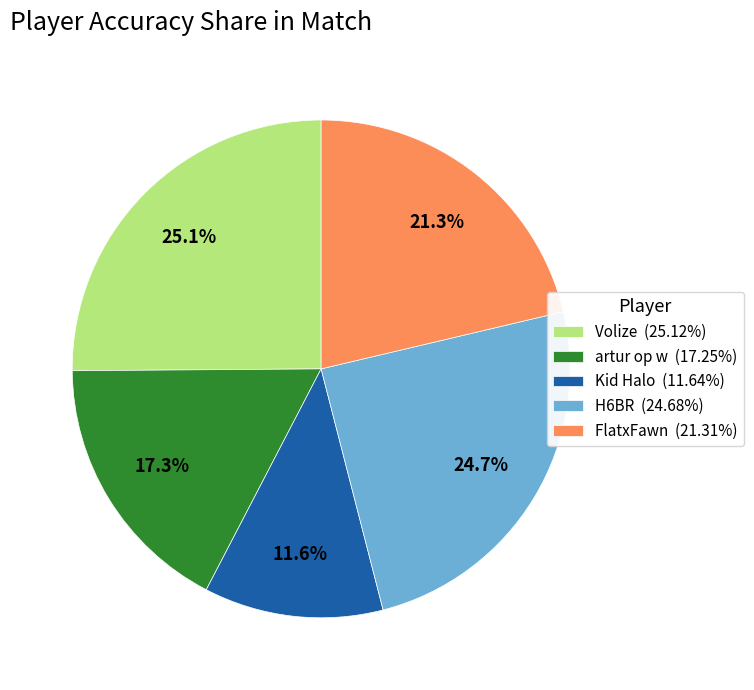

What percentage is the Kid Halo slice, to the nearest percent?

12%